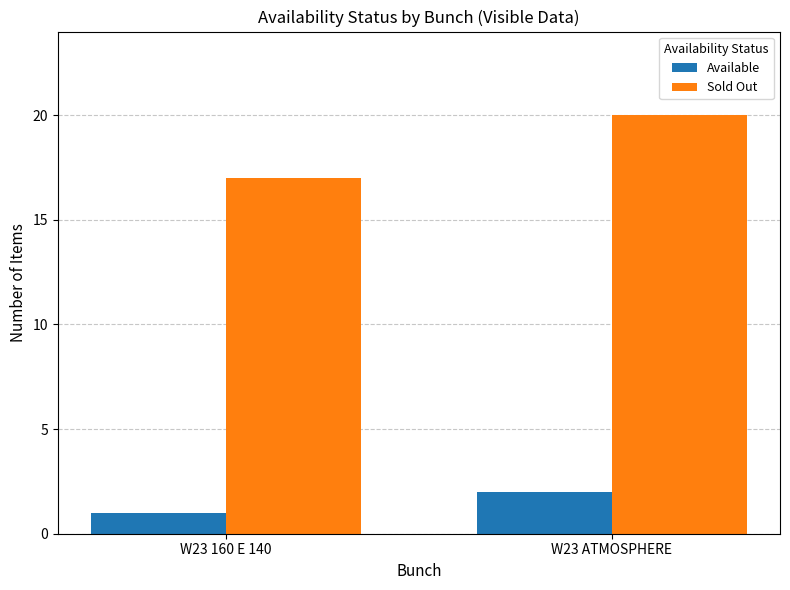

Which series has the largest total across all categories?

Sold Out